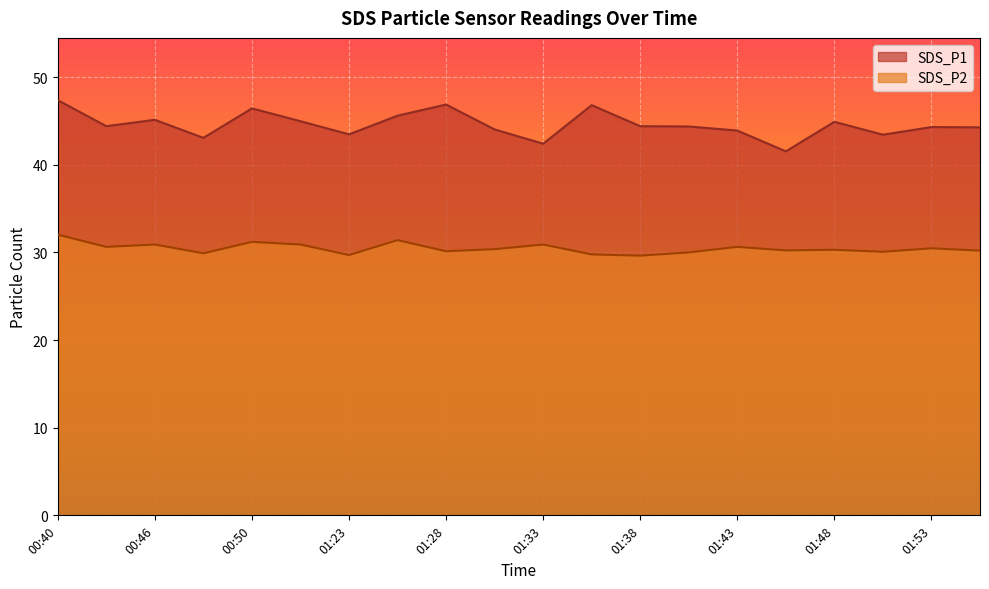

The value of SDS_P1 at 01:43 is 43.9. True or false?

True